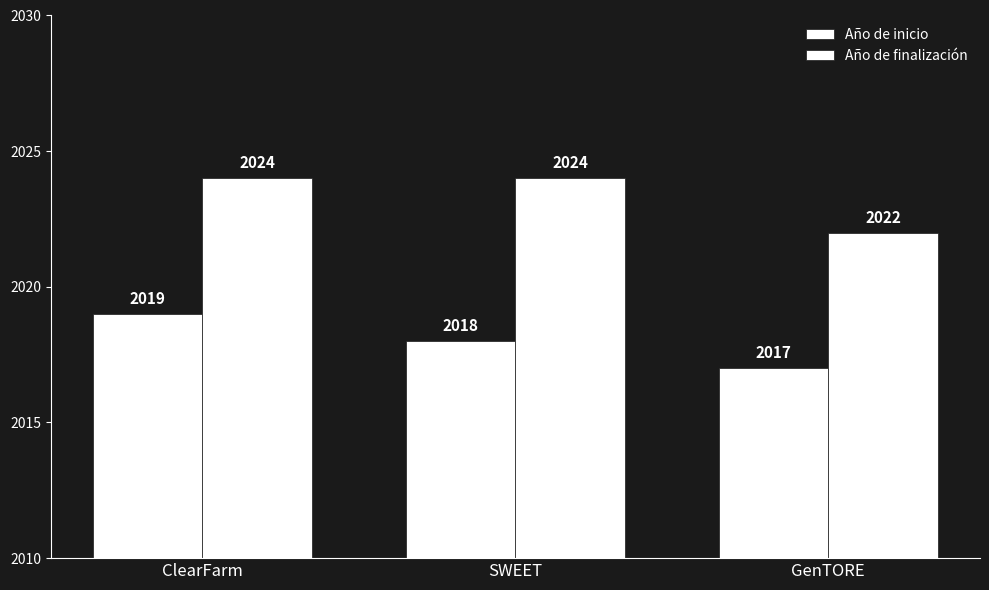

What position from the left is ClearFarm?

1